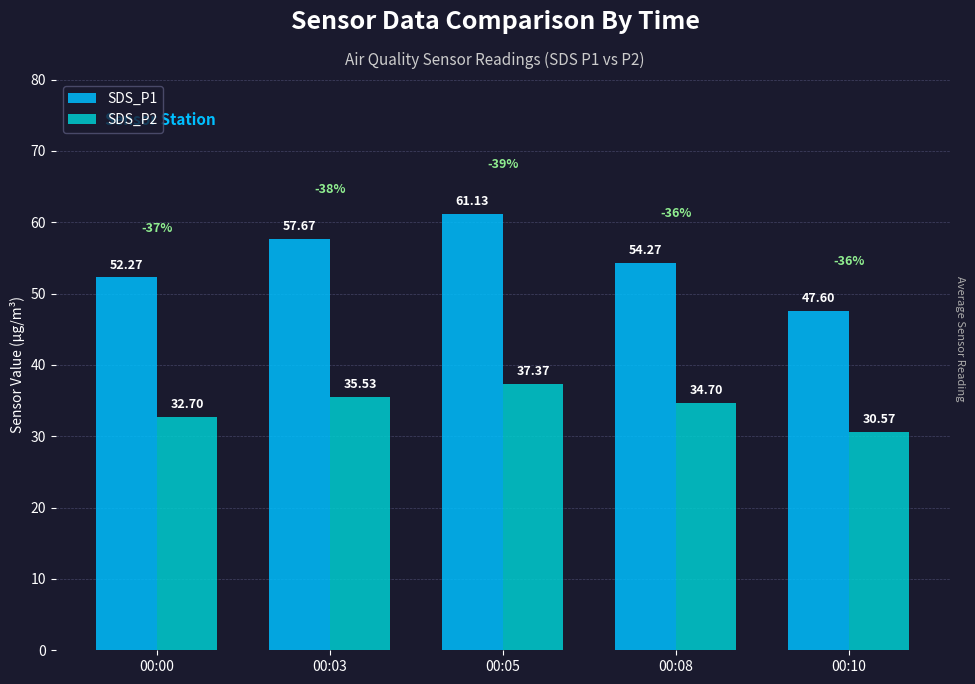

Rank the series by their maximum value, from highest to lowest.

SDS_P1, SDS_P2